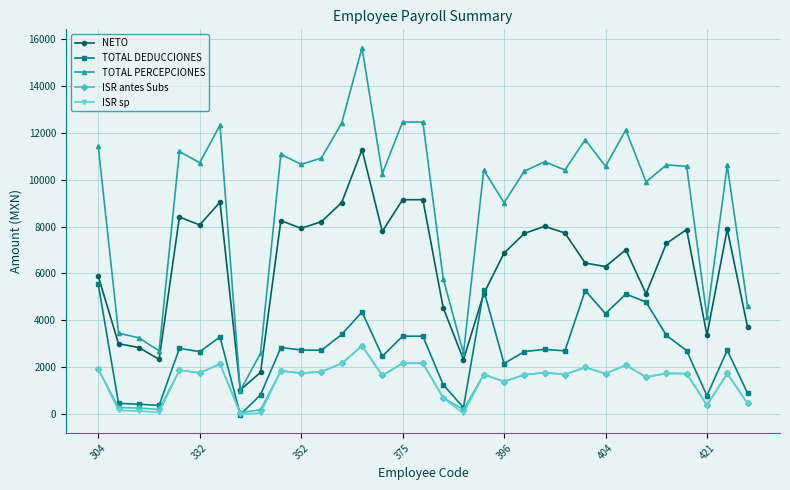

Which series has the largest total across all categories?

TOTAL PERCEPCIONES